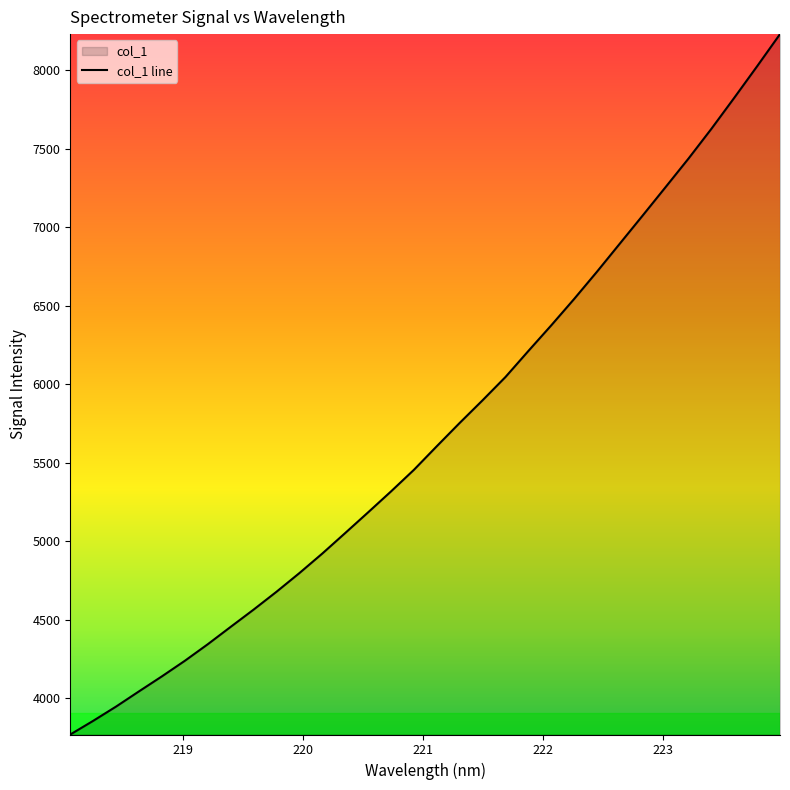

What is the sum of the values at 221.4993 and 220.5444?

11081.1